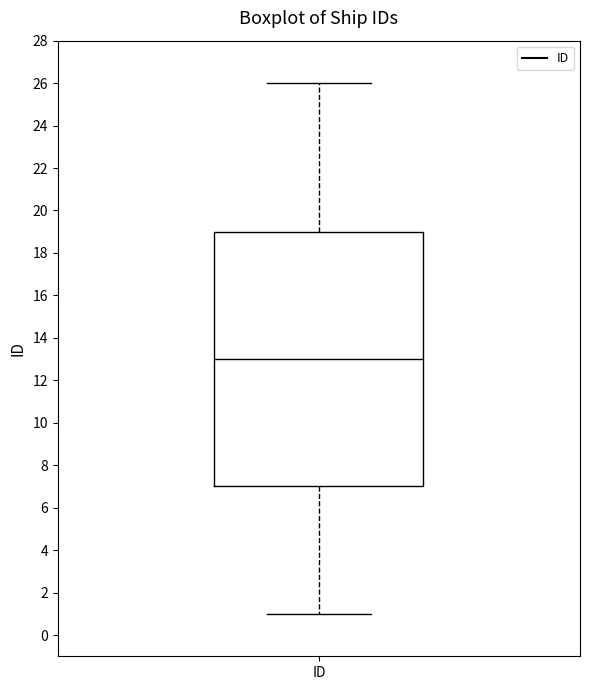

Read this box plot against the y-axis: the position of the median line, the range covered by the box, and the ends of both whiskers. The values are not printed on the chart, so give them approximately, as read against the axis.

median 13, box 7 to 19, whiskers 1 to 26